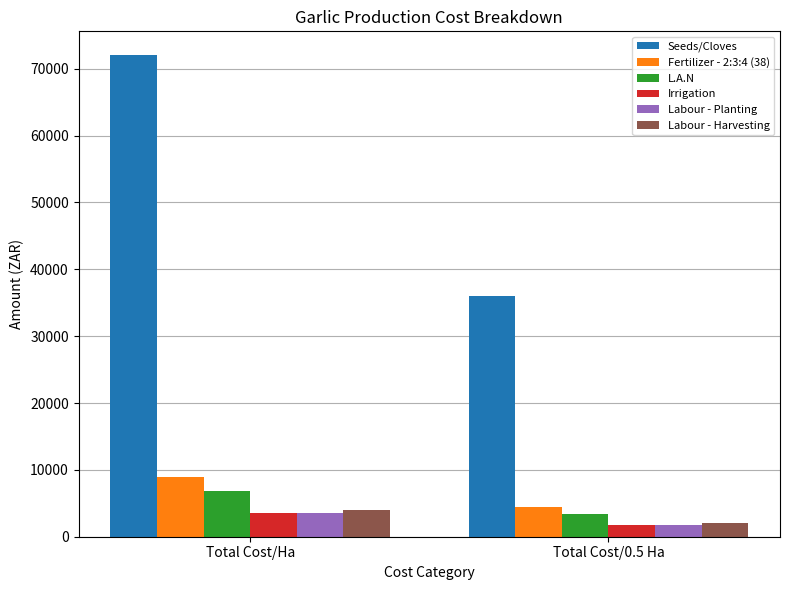

Which series has the largest range (max minus min)?

Seeds/Cloves